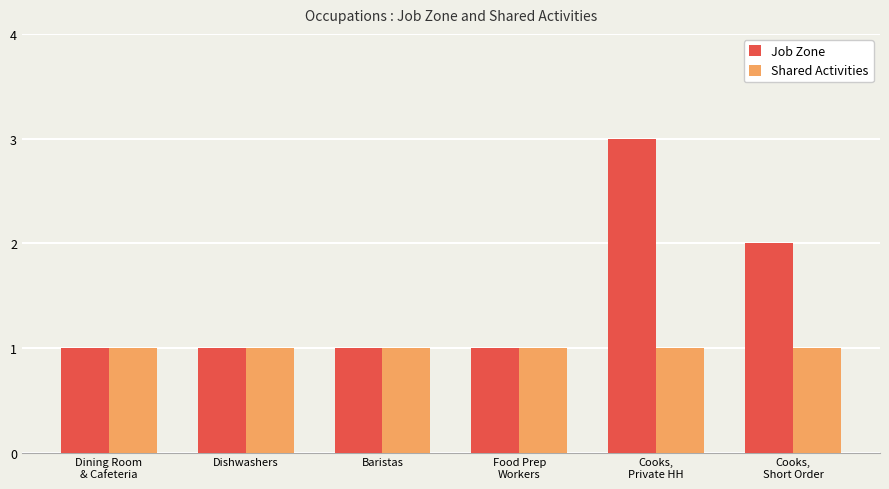

How many series are shown in this chart?

2